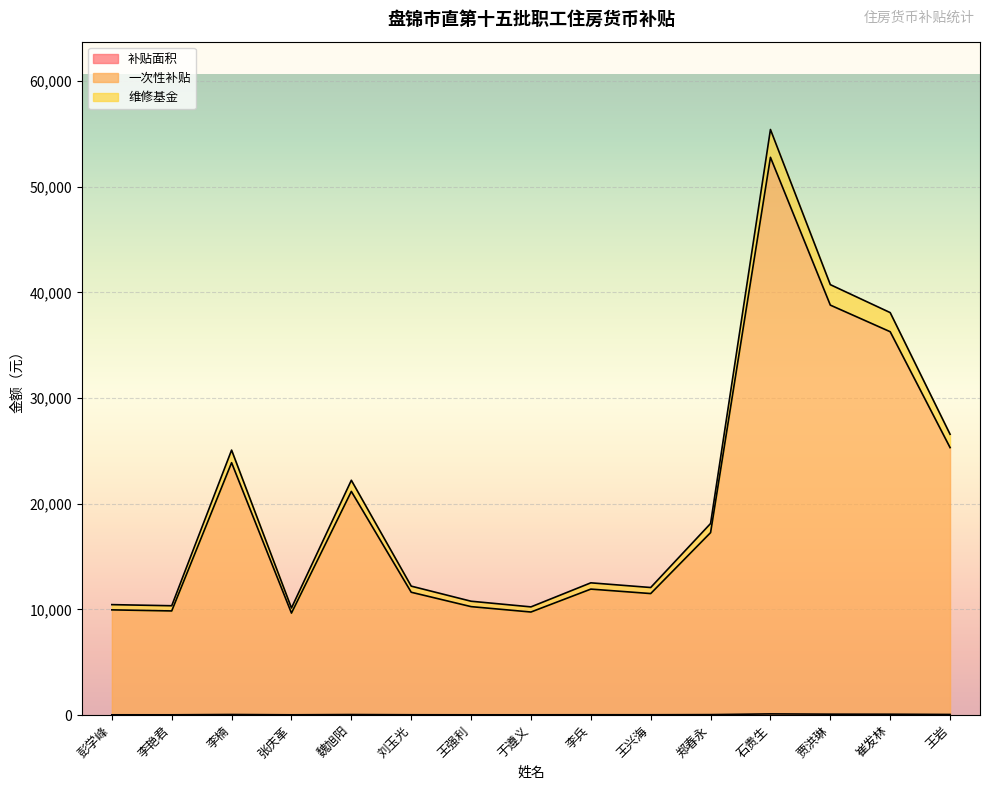

What is the difference between the 补贴面积 values at 崔发林 and 于遵义?

54.4